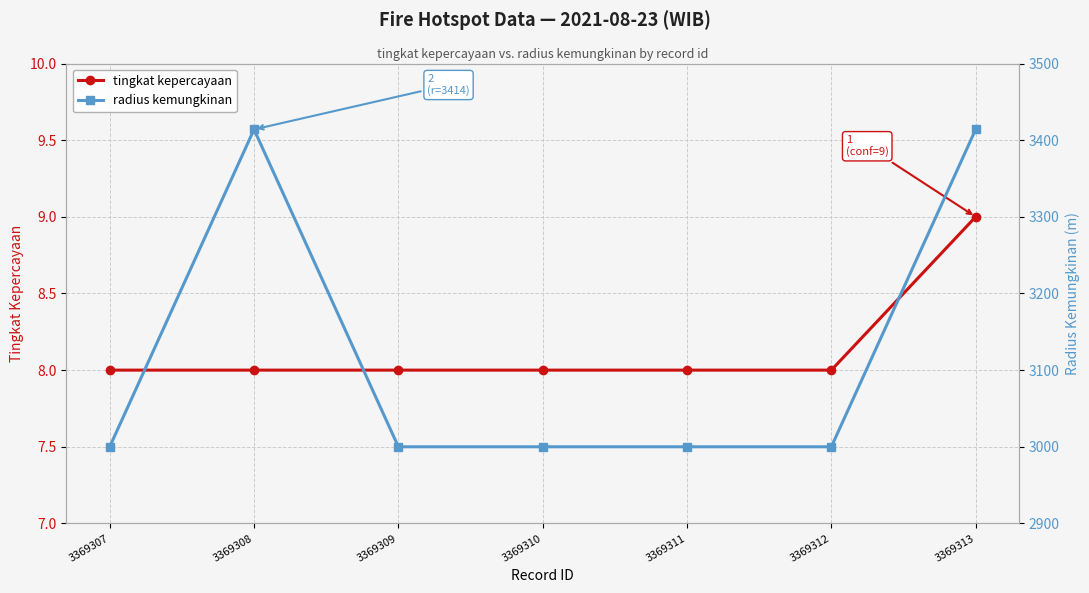

True or false: tingkat kepercayaan and radius kemungkinan intersect in this chart.

False